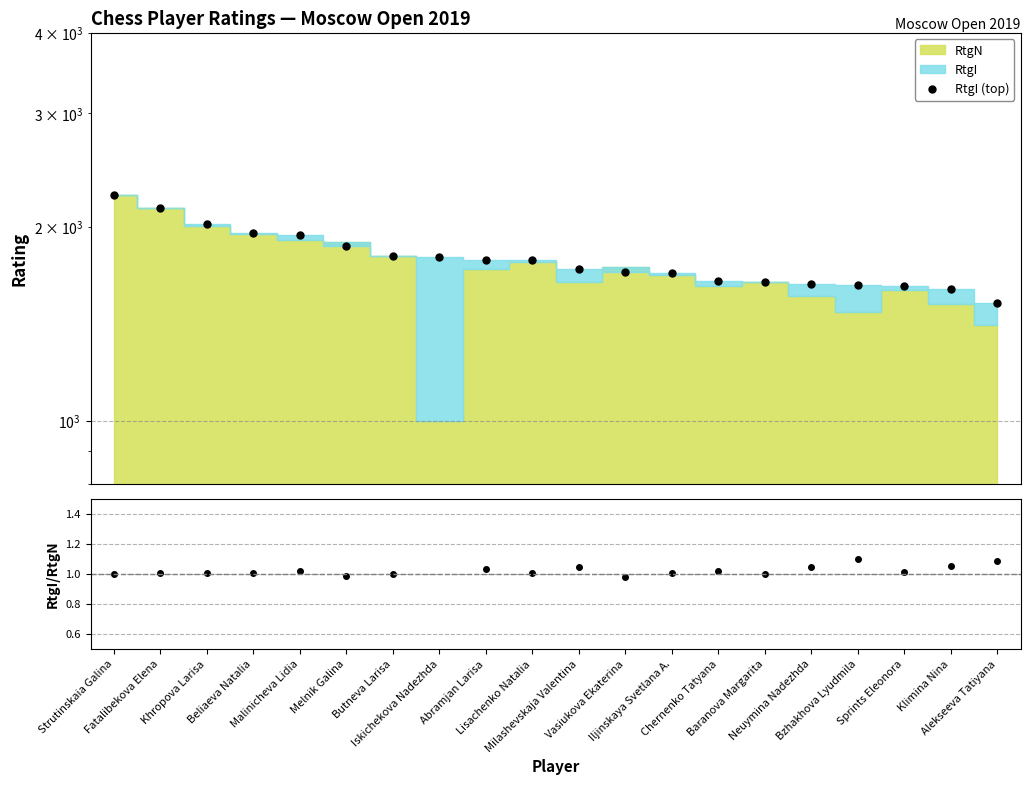

What position from the left is Baranova Margarita?

15